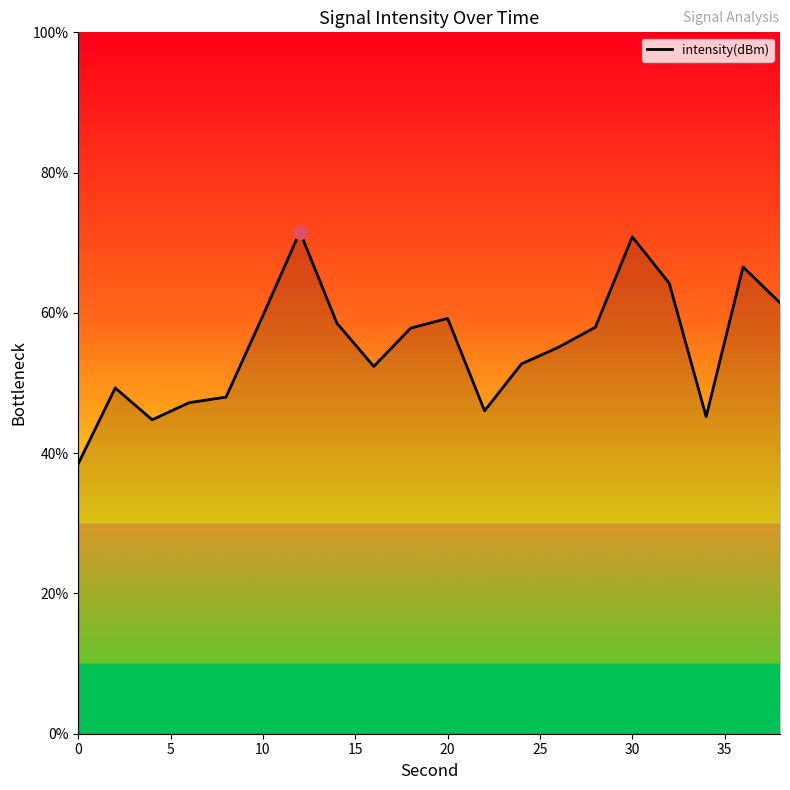

What is the difference between the maximum and minimum values?

33.1